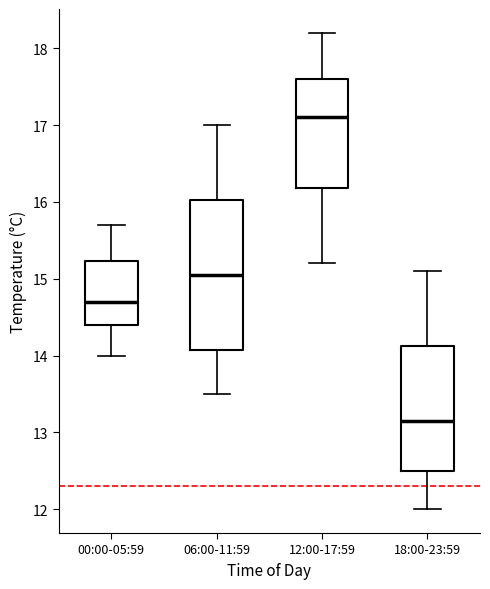

Where does the lower whisker of the box for 18:00-23:59 end on the y-axis? The values are not printed on the chart, so give them approximately, as read against the axis.

12.0